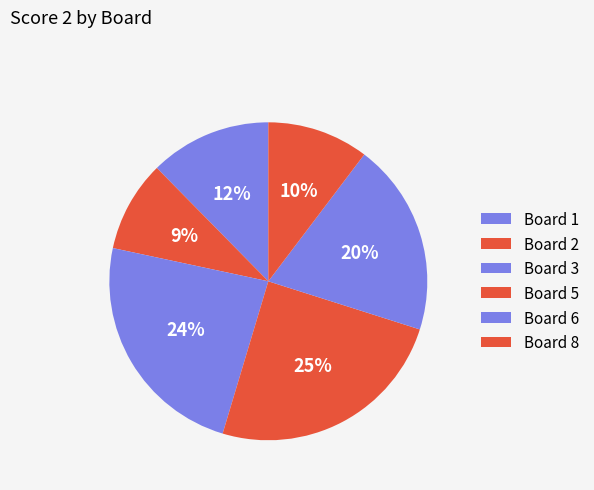

Is Board 2 the majority of the pie?

No